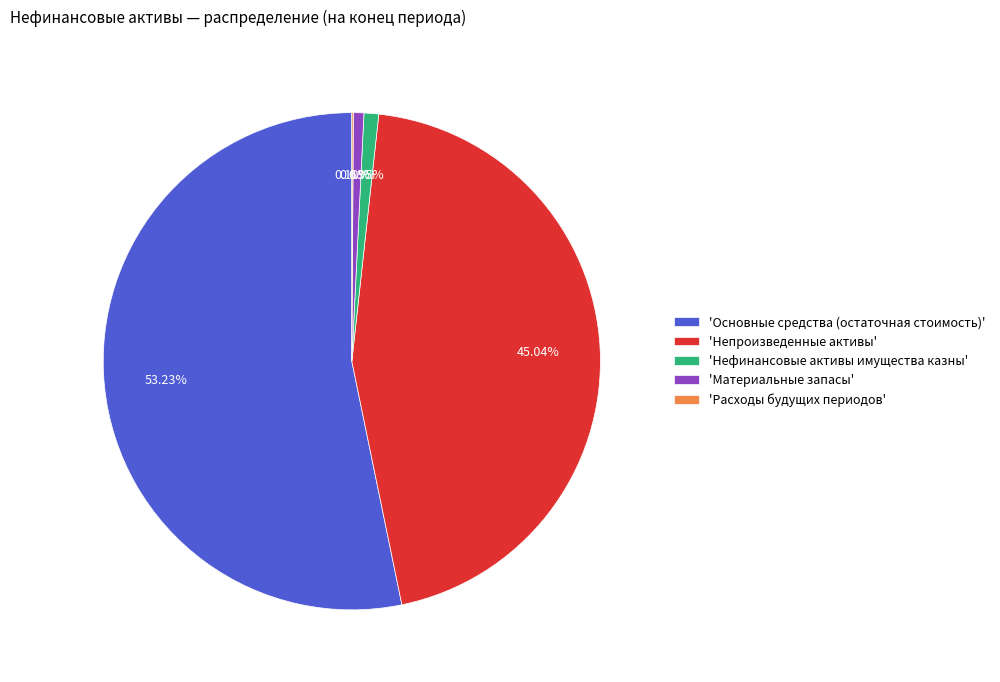

Is there any slice that represents more than half of the pie?

Yes